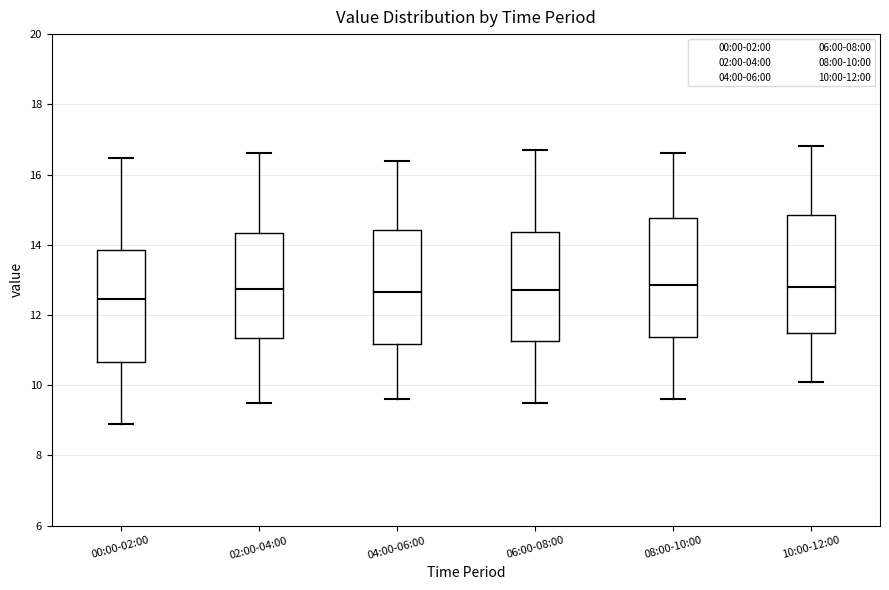

Reading left to right, transcribe this box plot: for each box, give where its median line is, the range the box spans, and where its two whiskers end, as read against the y-axis. The values are not printed on the chart, so give them approximately, as read against the axis.

00:00-02:00: median 12.4, box 10.6 to 13.8, whiskers 9.0 to 16.4
02:00-04:00: median 12.8, box 11.4 to 14.4, whiskers 9.6 to 16.6
04:00-06:00: median 12.6, box 11.2 to 14.4, whiskers 9.6 to 16.4
06:00-08:00: median 12.8, box 11.2 to 14.4, whiskers 9.6 to 16.8
08:00-10:00: median 12.8, box 11.4 to 14.8, whiskers 9.6 to 16.6
10:00-12:00: median 12.8, box 11.4 to 14.8, whiskers 10.2 to 16.8